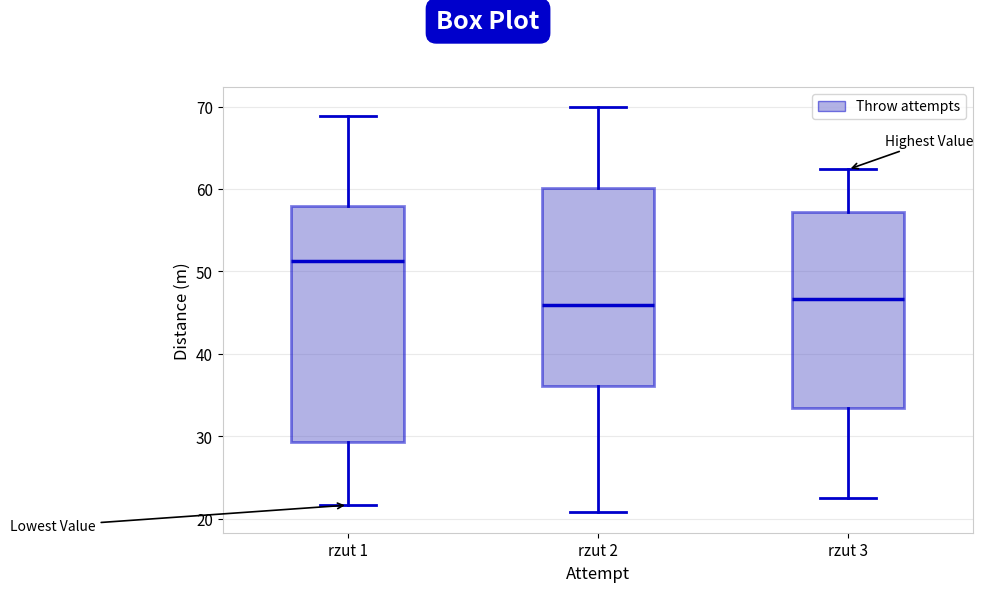

Comparing the boxes themselves (not the whiskers), which one is the tallest?

rzut 1